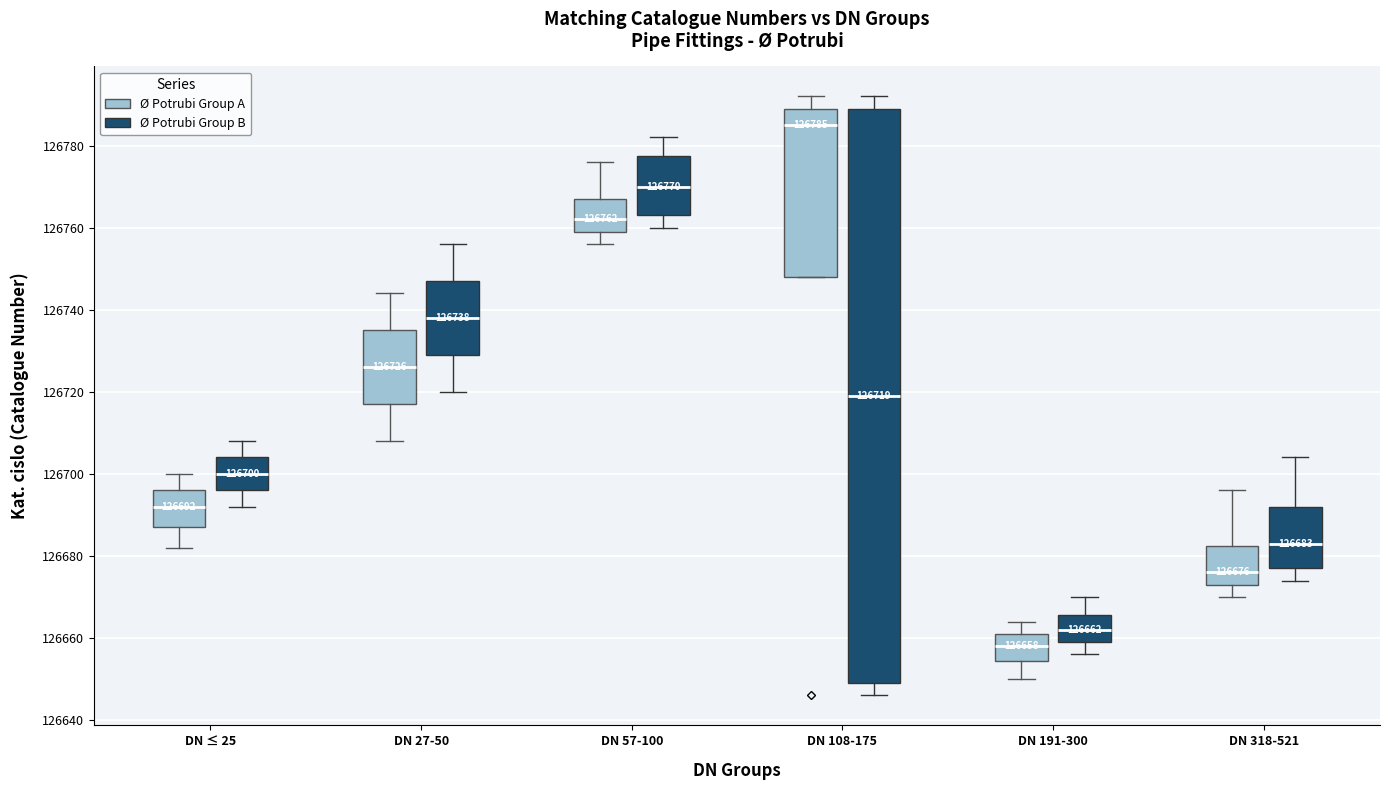

Which box is the tallest, from its lower edge to its upper edge?

DN 108-175 (Ø Potrubi Group B)